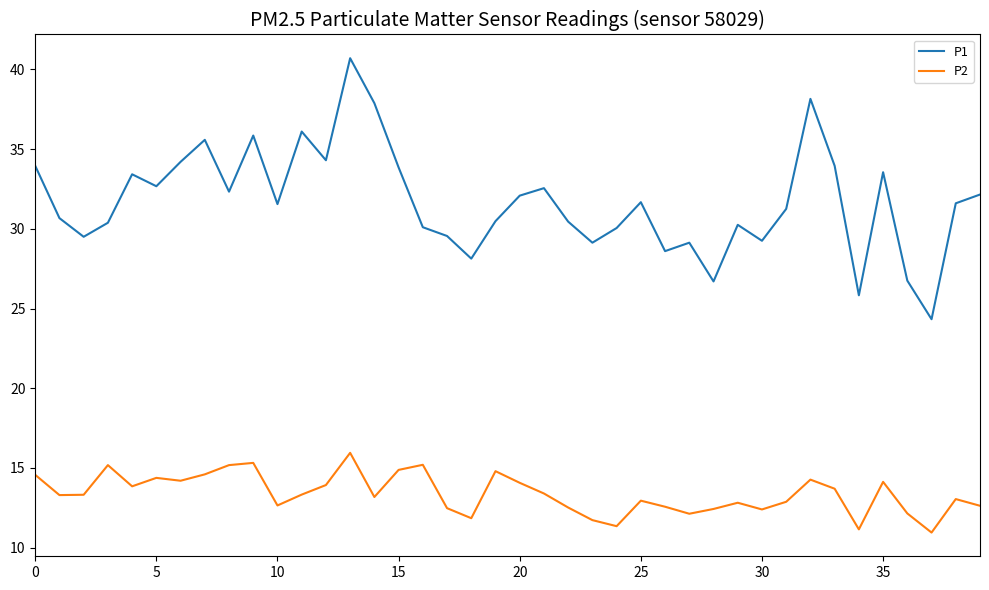

Is this an area chart (filled region under the line)?

No